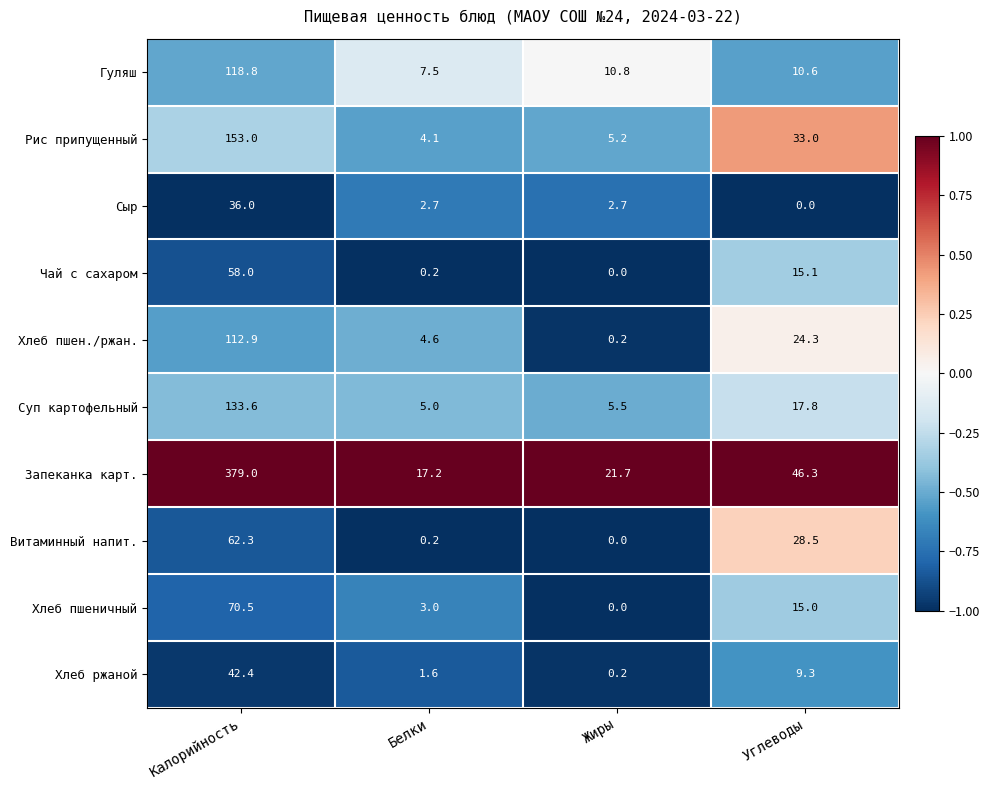

The value of Рис припущенный at Калорийность is 231.0. True or false?

False